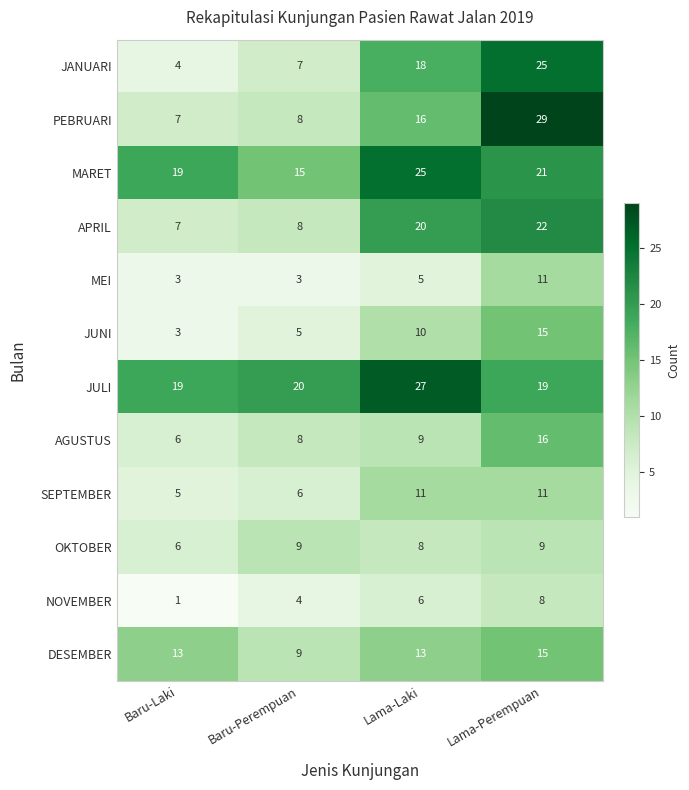

What is the difference between the maximum and minimum values in the SEPTEMBER series?

6